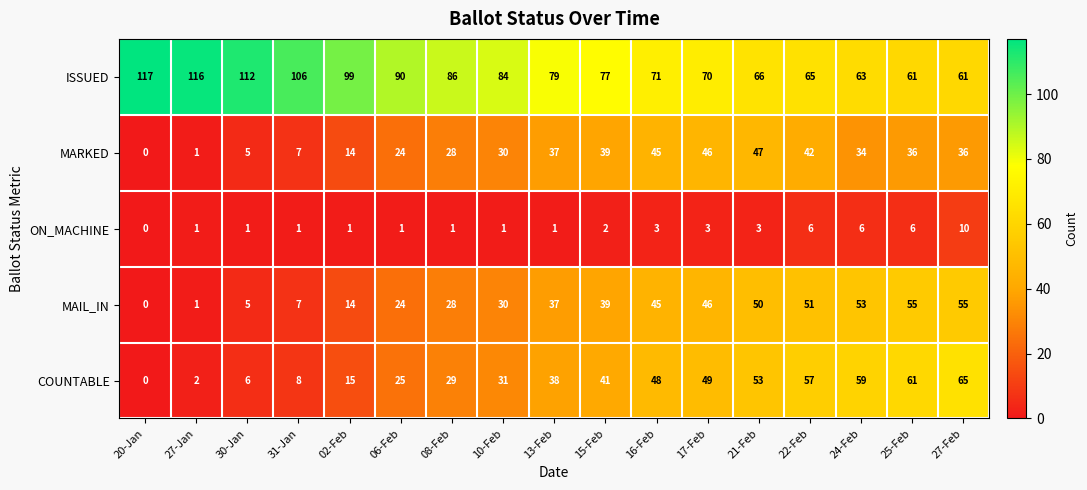

What is the spread (max minus min) of values at 16-Feb?

68